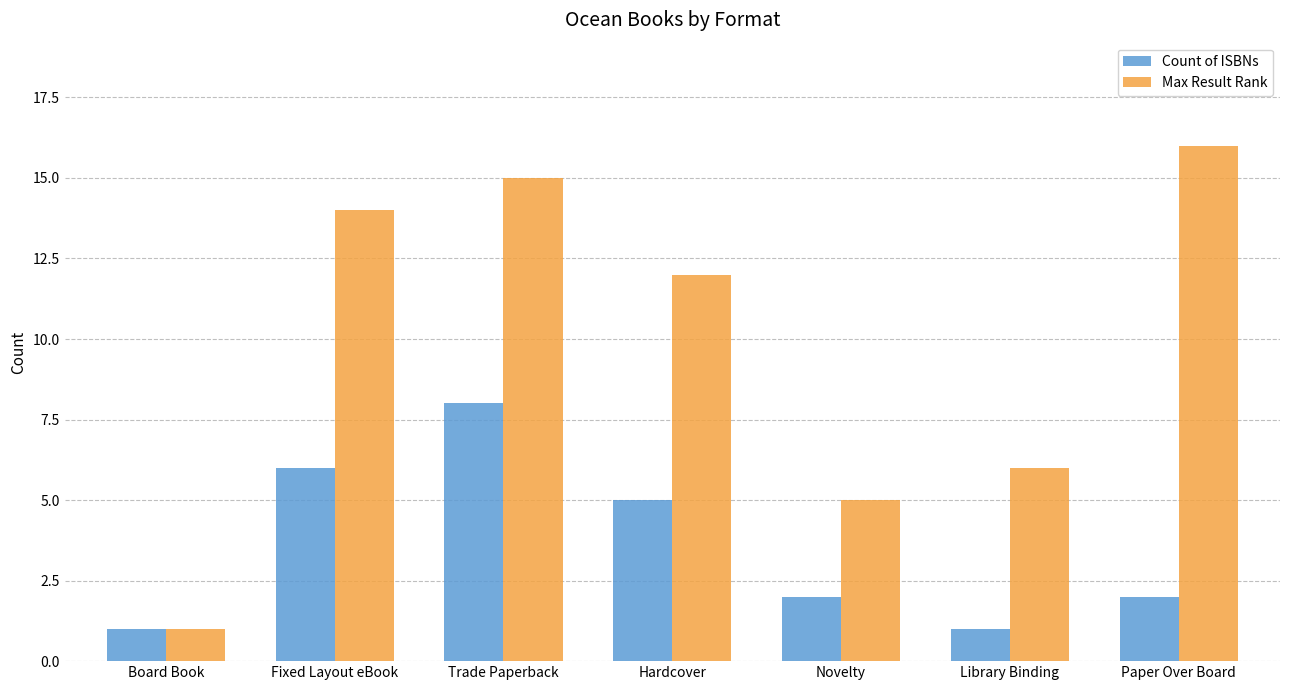

Reading left to right, what are all the values shown in this chart?

Count of ISBNs: 1	6	8	5	2	1	2
Max Result Rank: 1	14	15	12	5	6	16